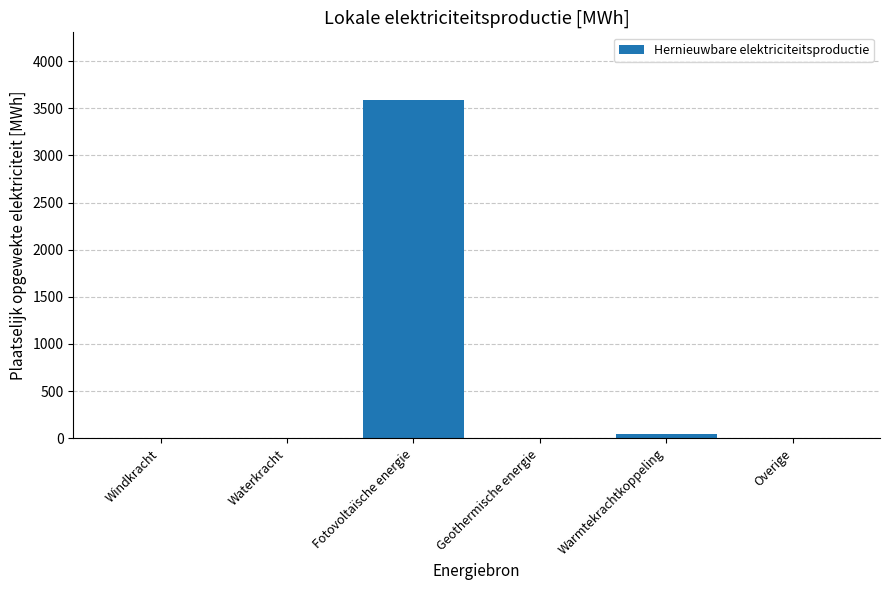

Which category has the highest value across all series?

Fotovoltaïsche energie